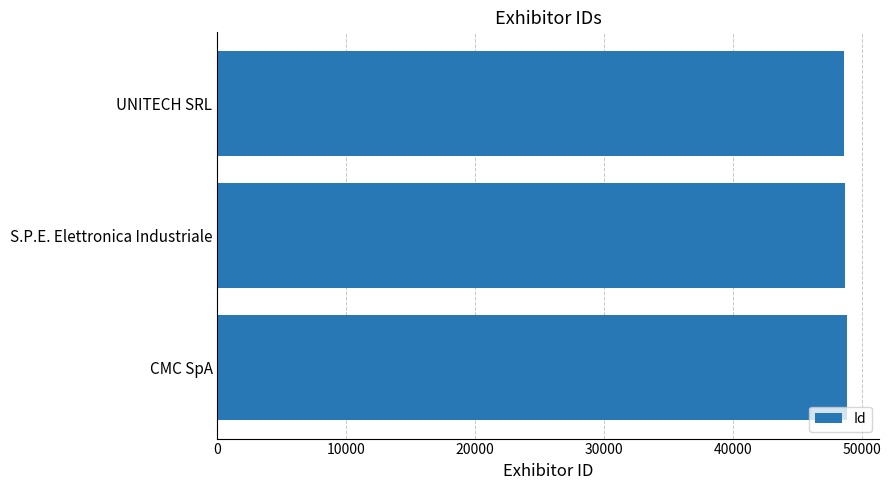

What is the average value?

48767